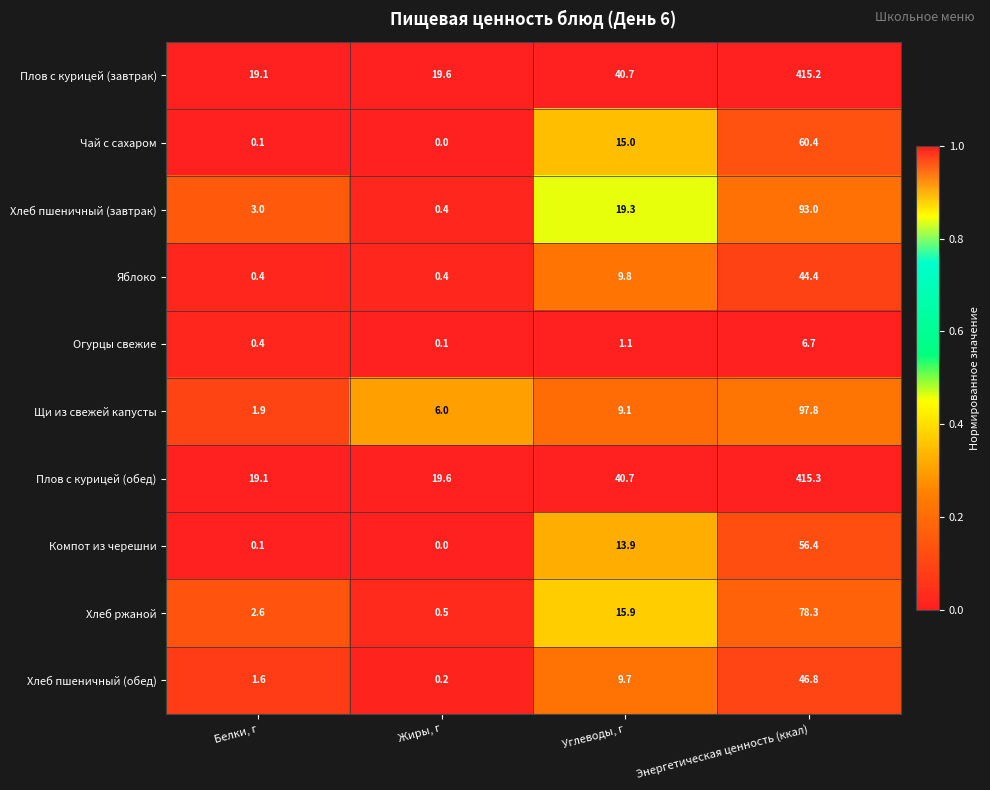

What value does the Чай с сахаром series have at Углеводы, г?

15.0